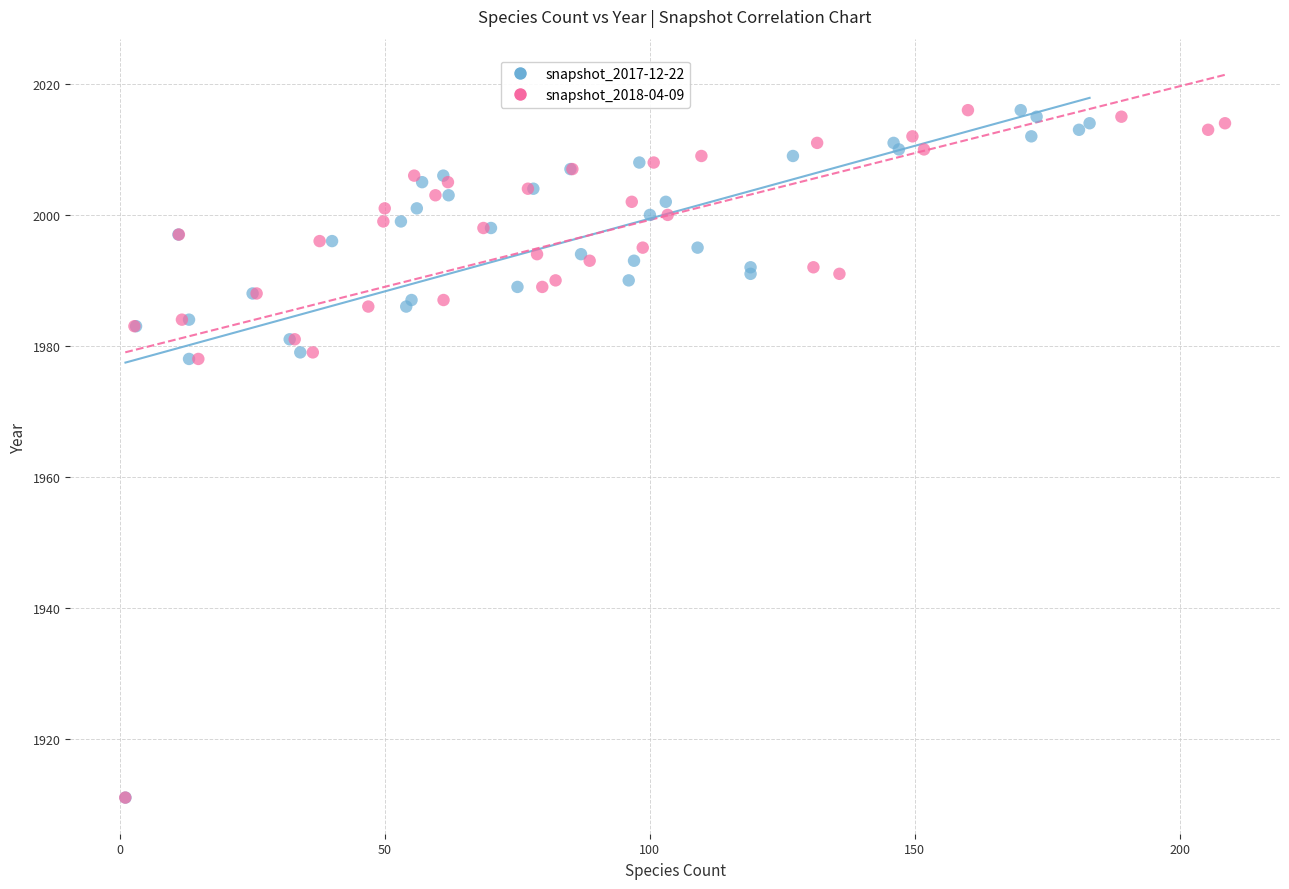

What are all the series names shown in the legend?

snapshot_2017-12-22, snapshot_2018-04-09